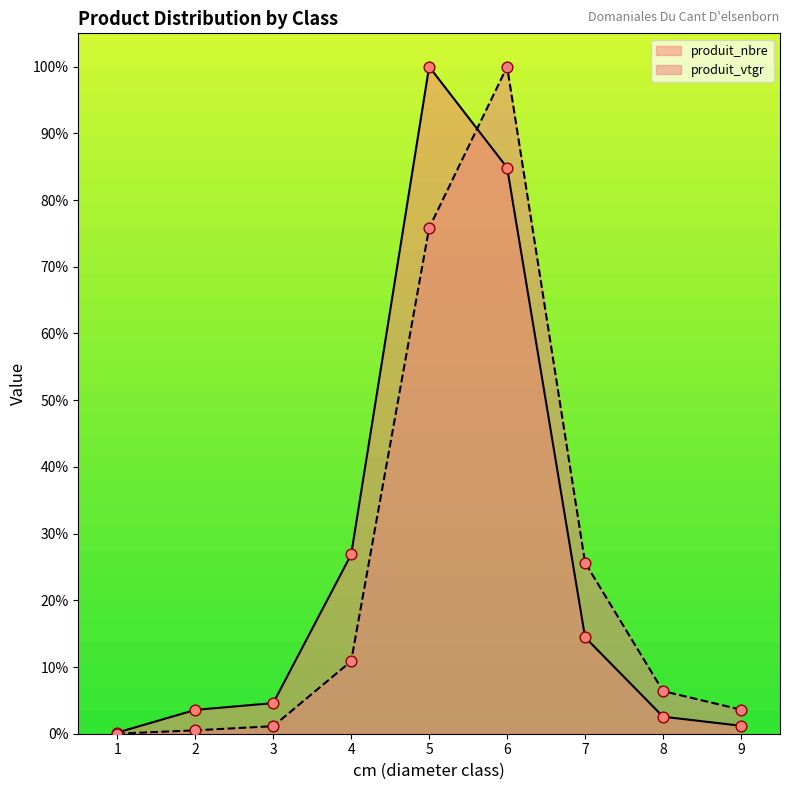

Which series contains the highest Y value?

produit_nbre